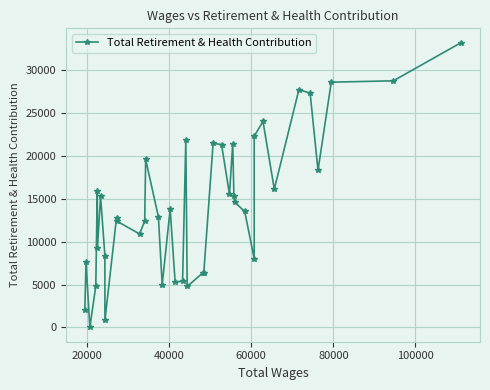

What is the average value?

14275